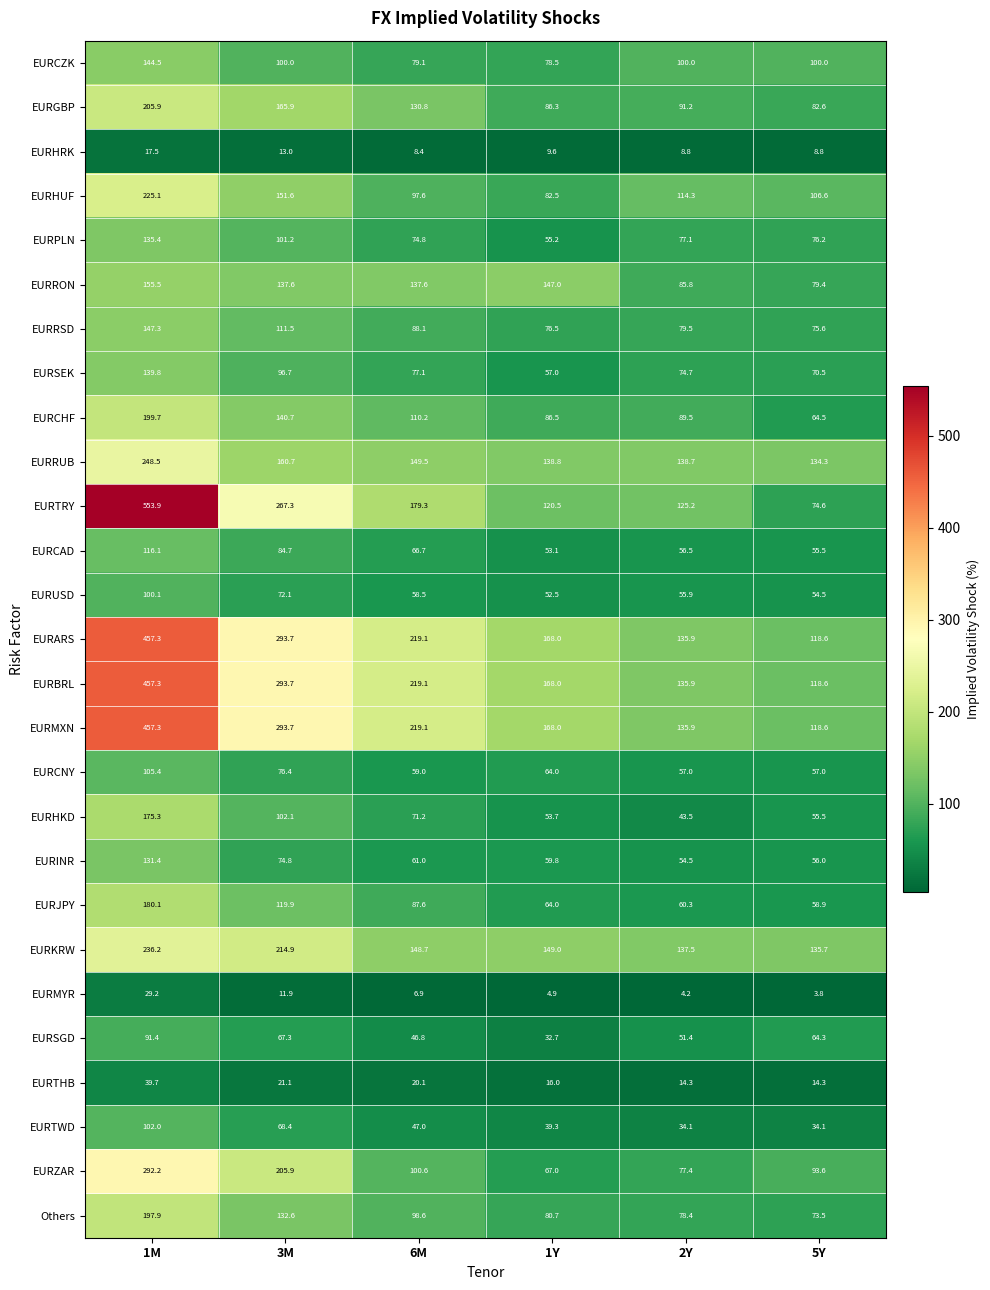

Rank the categories by EURBRL value from highest to lowest.

1M, 3M, 6M, 1Y, 2Y, 5Y